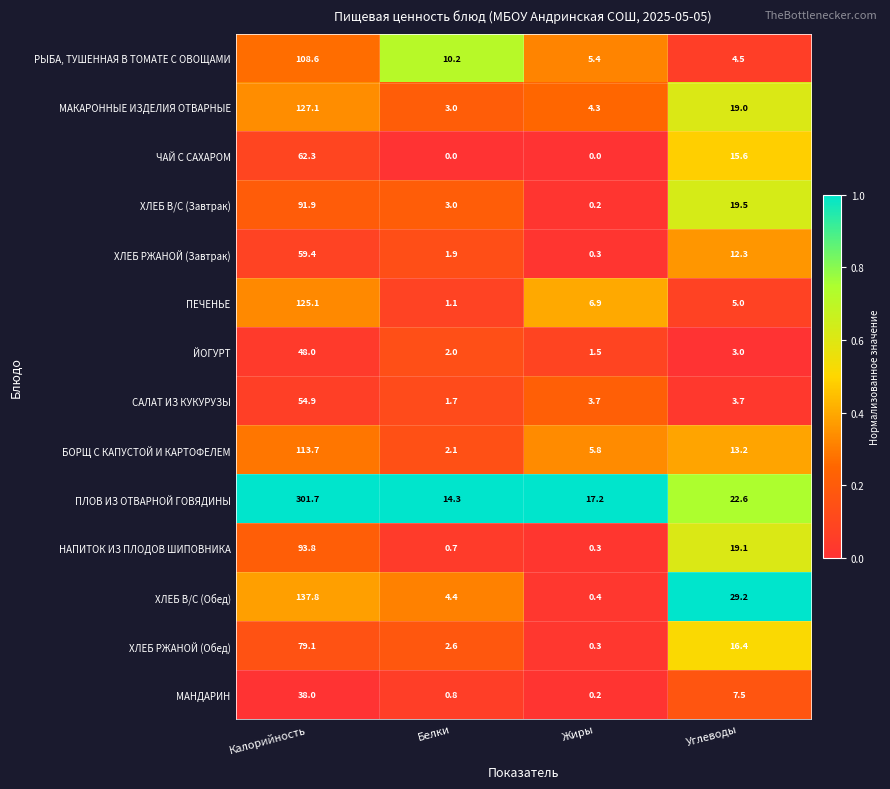

What is the difference between the maximum and minimum values in the БОРЩ С КАПУСТОЙ И КАРТОФЕЛЕМ series?

111.6